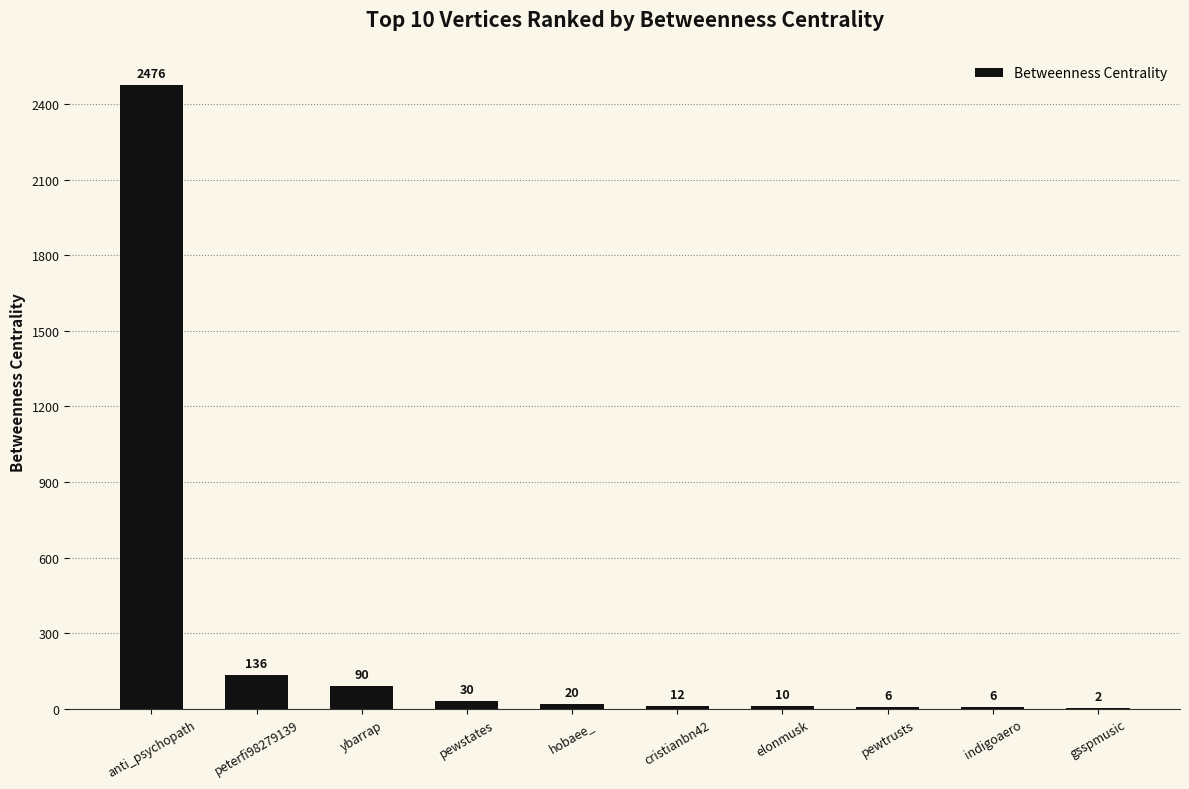

At which label is the value closest to 1239?

peterfi98279139